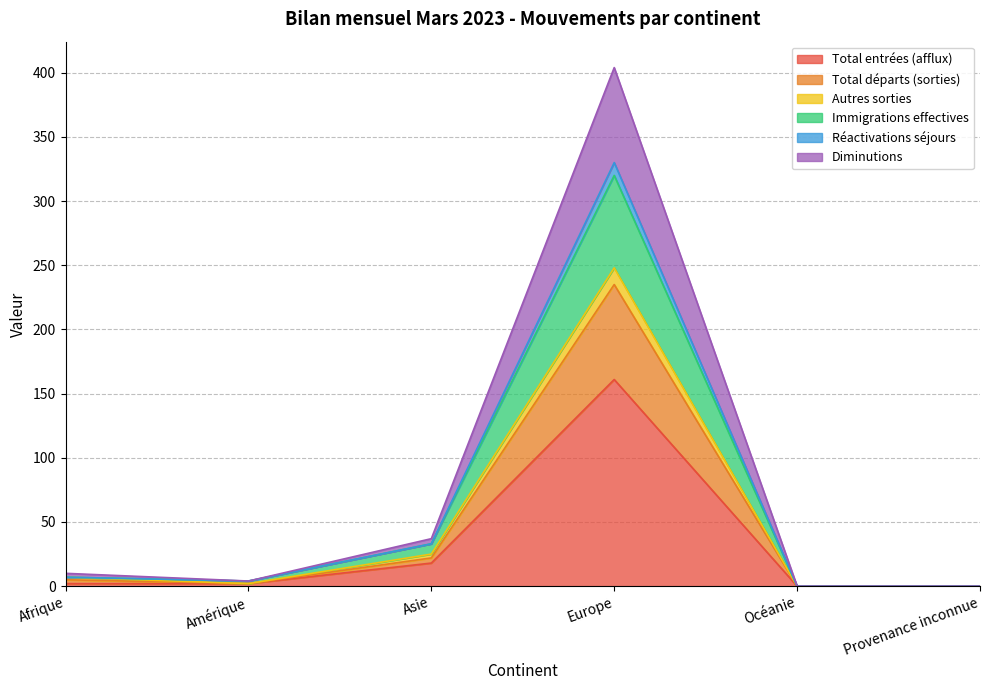

Does the chart have visible grid lines?

Yes